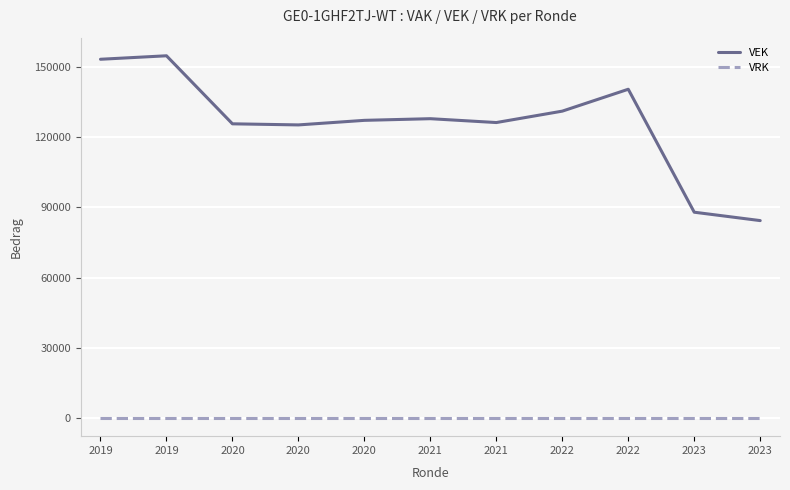

Does the chart display data point markers on the line(s)?

No